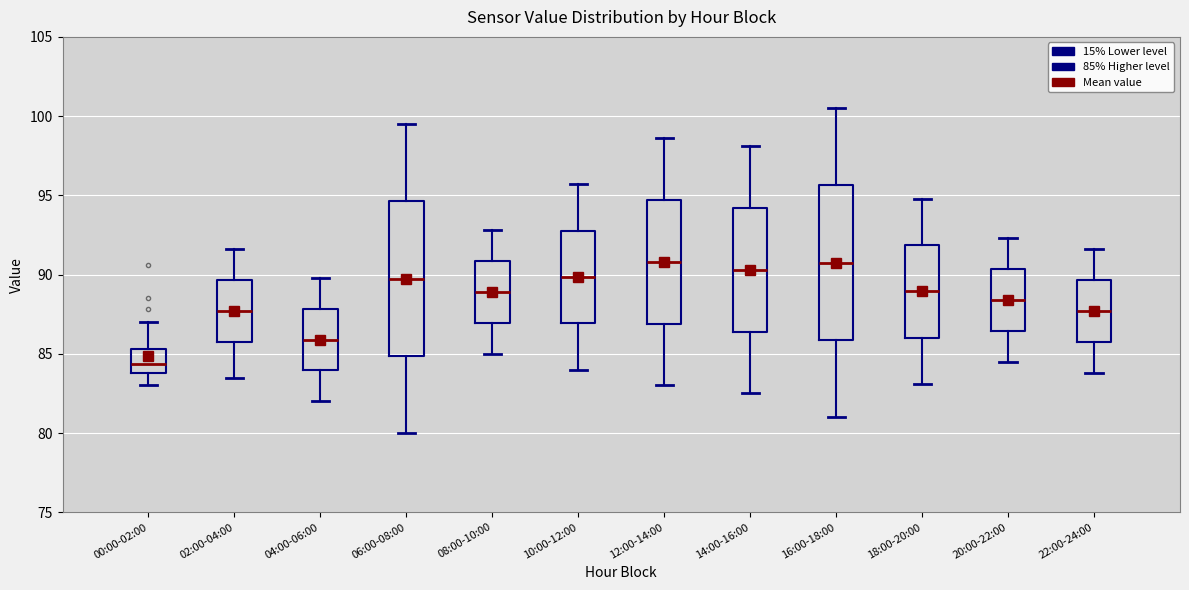

Reading left to right, transcribe this box plot: for each box, give where its median line is, the range the box spans, and where its two whiskers end, as read against the y-axis. The values are not printed on the chart, so give them approximately, as read against the axis.

00:00-02:00: median 84.5, box 84.0 to 85.5, whiskers 83.0 to 87.0
02:00-04:00: median 87.5, box 86.0 to 89.5, whiskers 83.5 to 91.5
04:00-06:00: median 86.0, box 84.0 to 88.0, whiskers 82.0 to 90.0
06:00-08:00: median 90.0, box 85.0 to 94.5, whiskers 80.0 to 99.5
08:00-10:00: median 89.0, box 87.0 to 91.0, whiskers 85.0 to 93.0
10:00-12:00: median 90.0, box 87.0 to 93.0, whiskers 84.0 to 95.5
12:00-14:00: median 91.0, box 87.0 to 94.5, whiskers 83.0 to 98.5
14:00-16:00: median 90.5, box 86.5 to 94.0, whiskers 82.5 to 98.0
16:00-18:00: median 91.0, box 86.0 to 95.5, whiskers 81.0 to 100.5
18:00-20:00: median 89.0, box 86.0 to 92.0, whiskers 83.0 to 95.0
20:00-22:00: median 88.5, box 86.5 to 90.5, whiskers 84.5 to 92.5
22:00-24:00: median 87.5, box 86.0 to 89.5, whiskers 84.0 to 91.5